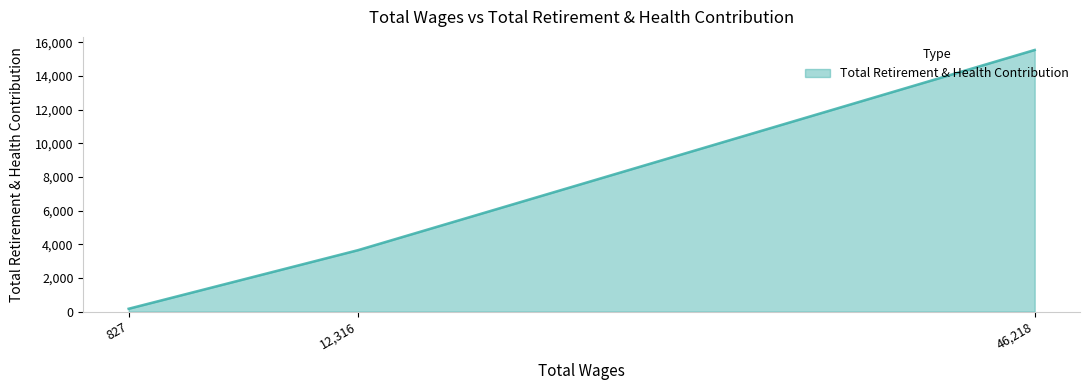

At which label is the value closest to 7861?

12,316